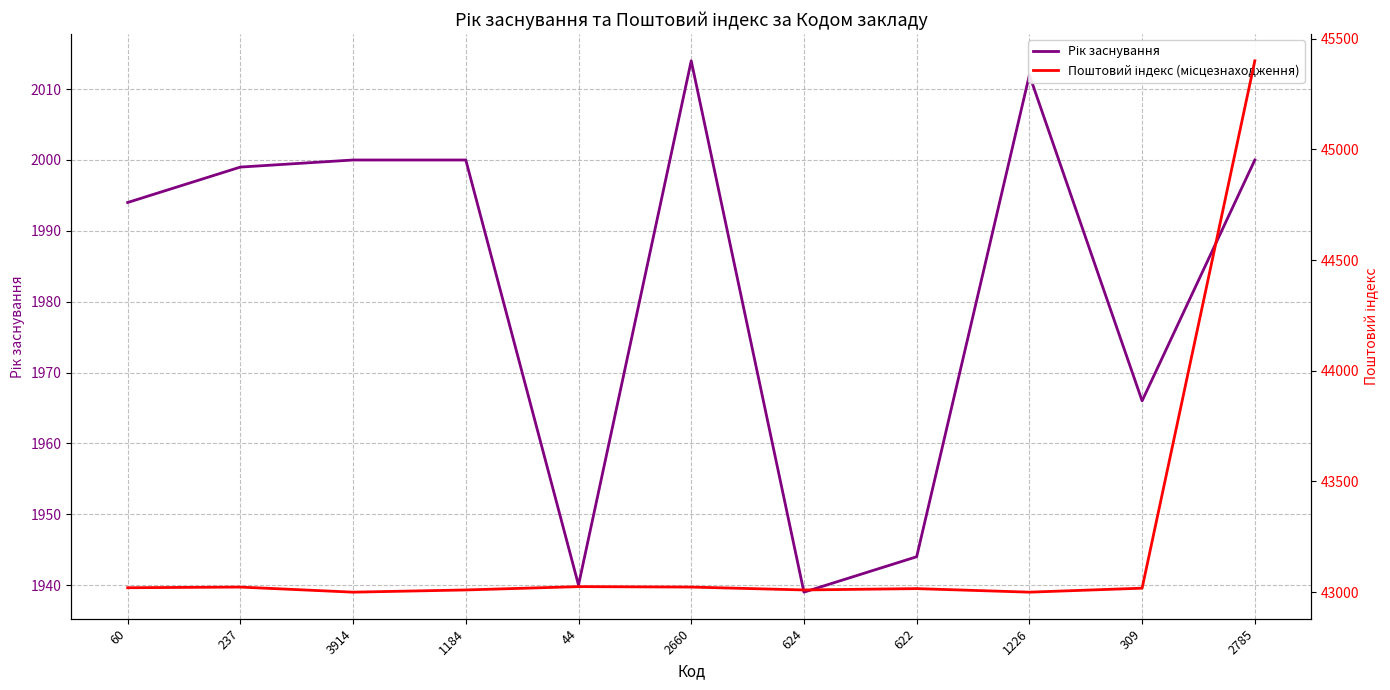

List the series in order of their overall mean, lowest first.

Рік заснування, Поштовий індекс (місцезнаходження)